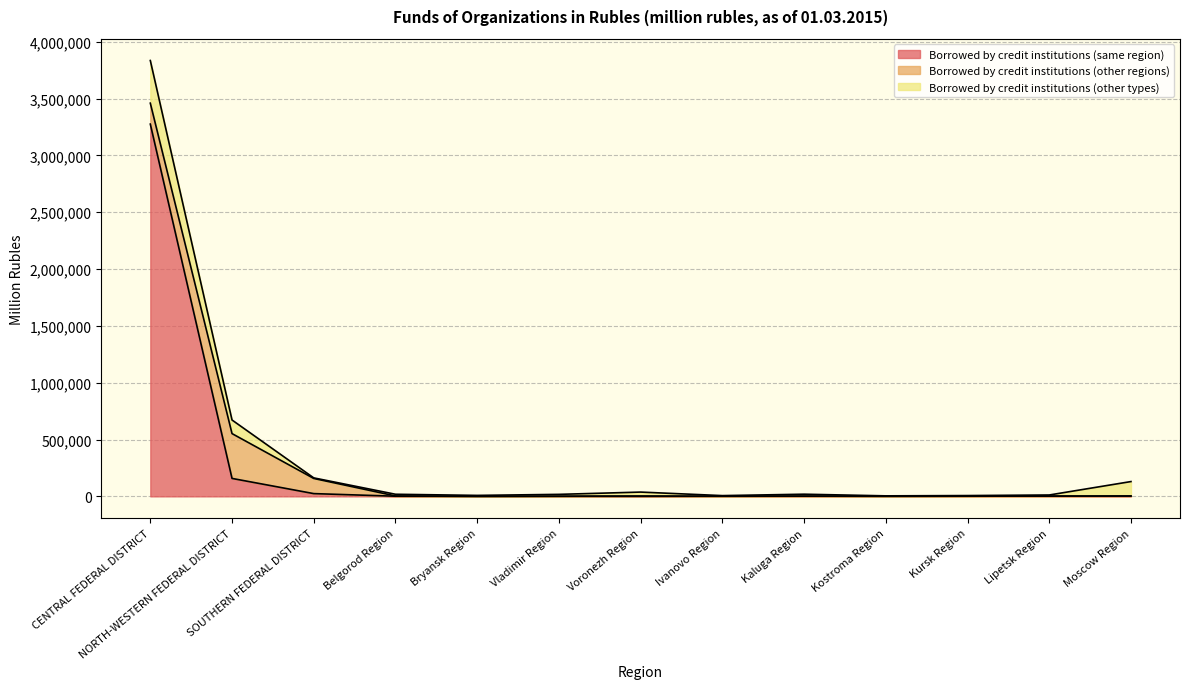

What are all the series names shown in the legend?

Borrowed by credit institutions (same region), Borrowed by credit institutions (other regions), Borrowed by credit institutions (other types)